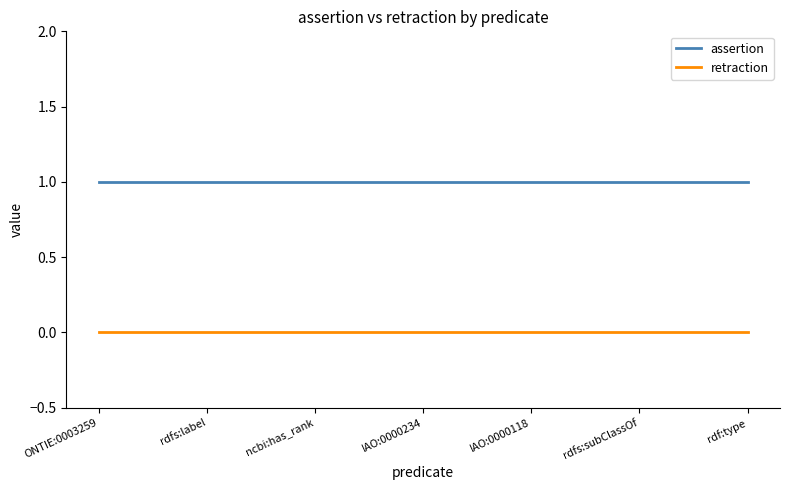

True or false: retraction and assertion intersect in this chart.

False